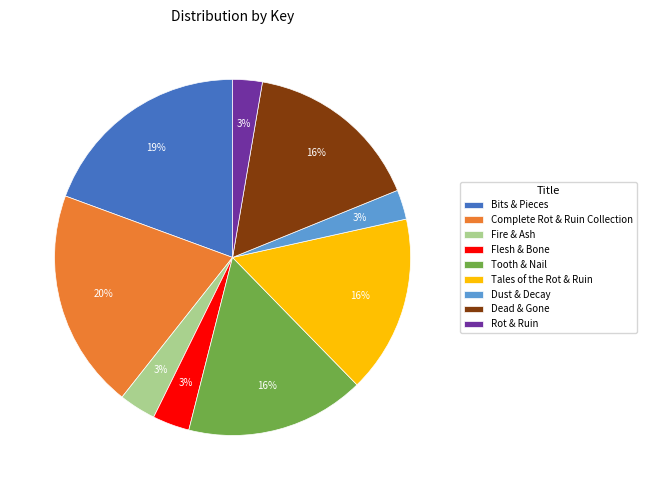

To the nearest percent, what portion does Tales of the Rot & Ruin represent?

16%